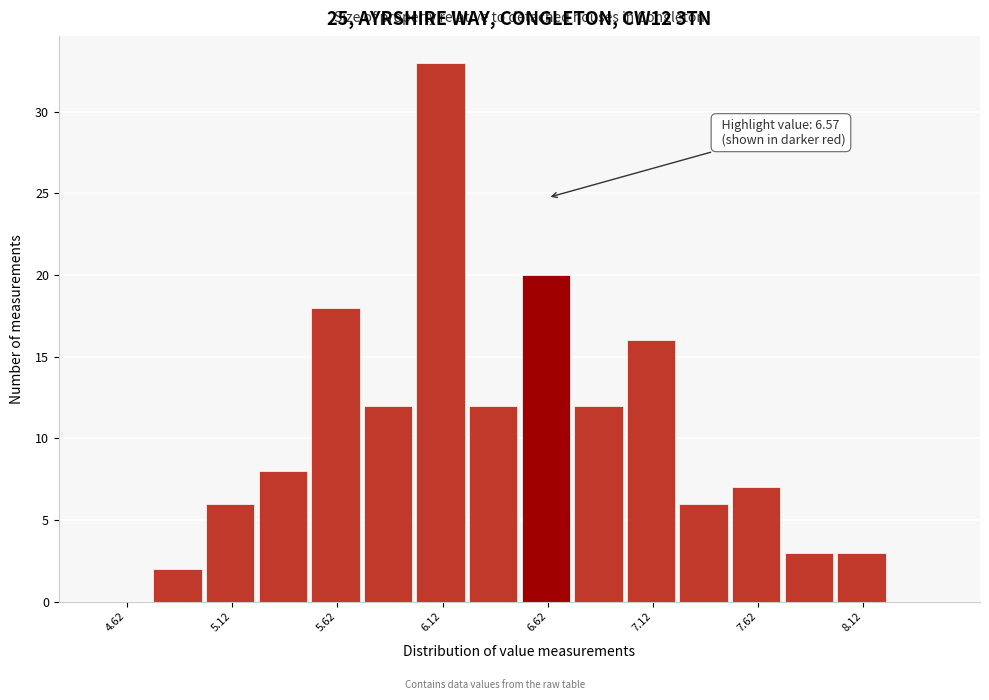

Over which range of the x-axis is the bar tallest?

6.00 to 6.25